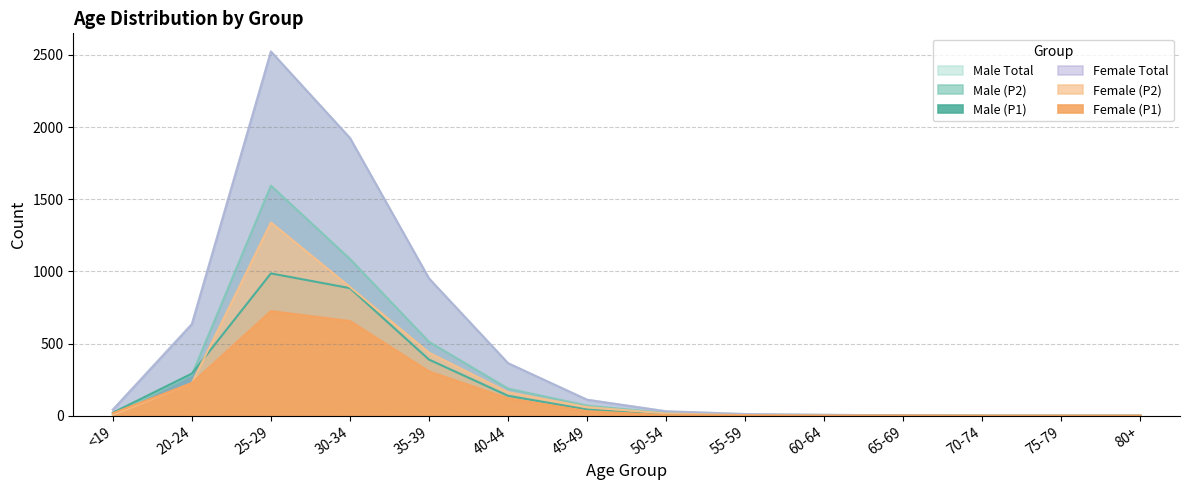

What is the spread (max minus min) of values at 65-69?

2